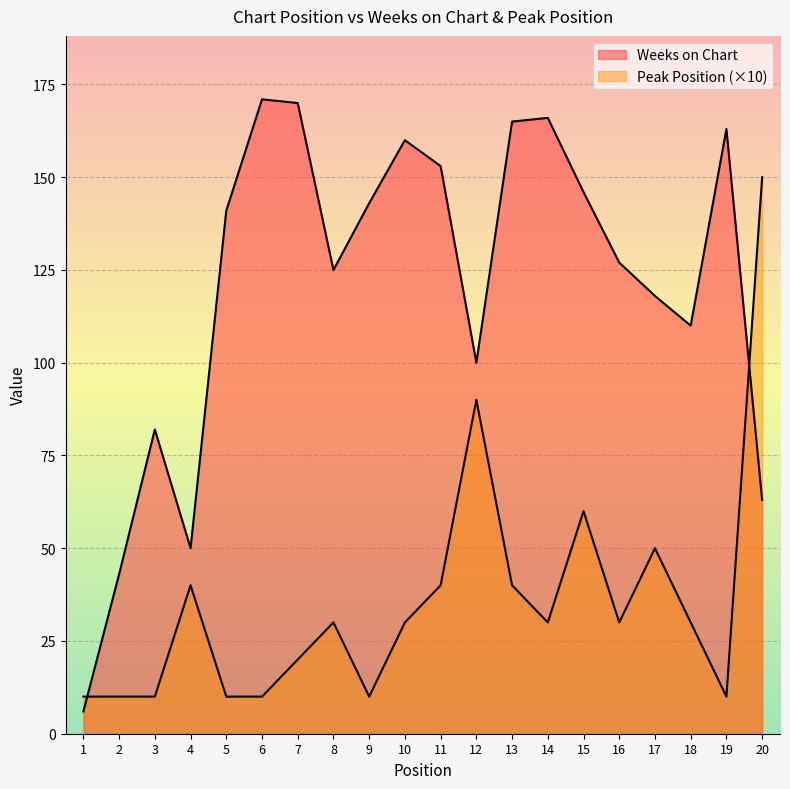

What is the sum of all Peak Position values?

710